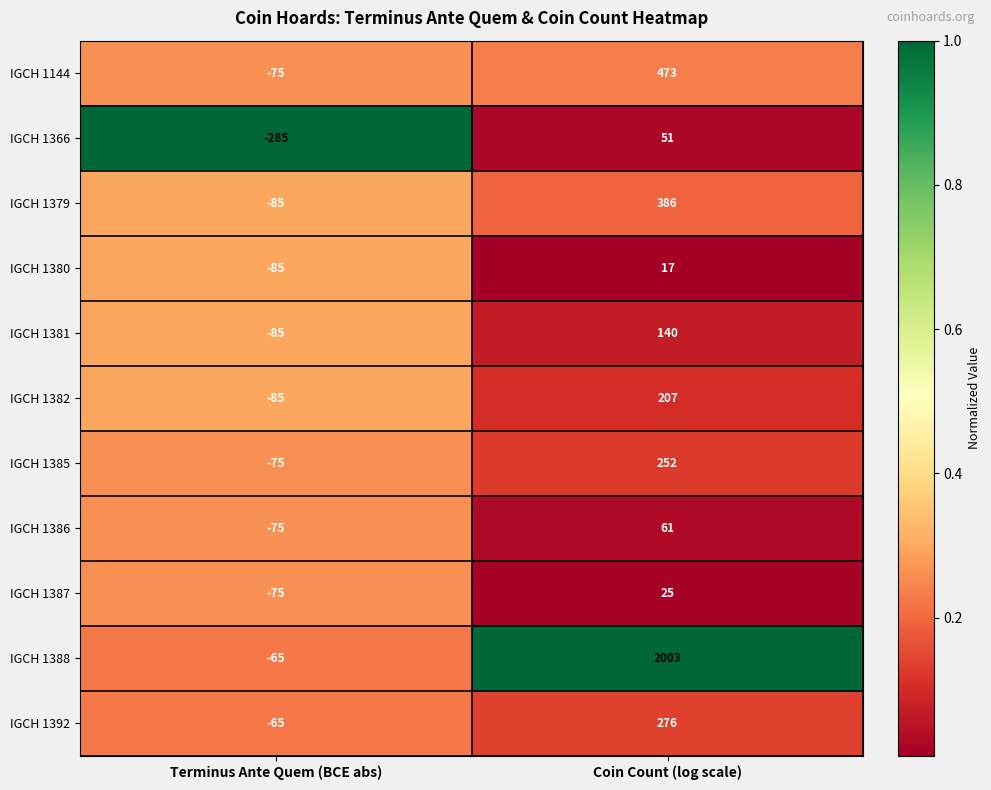

At which category does the chart reach its minimum across all series?

Terminus Ante Quem (BCE abs)